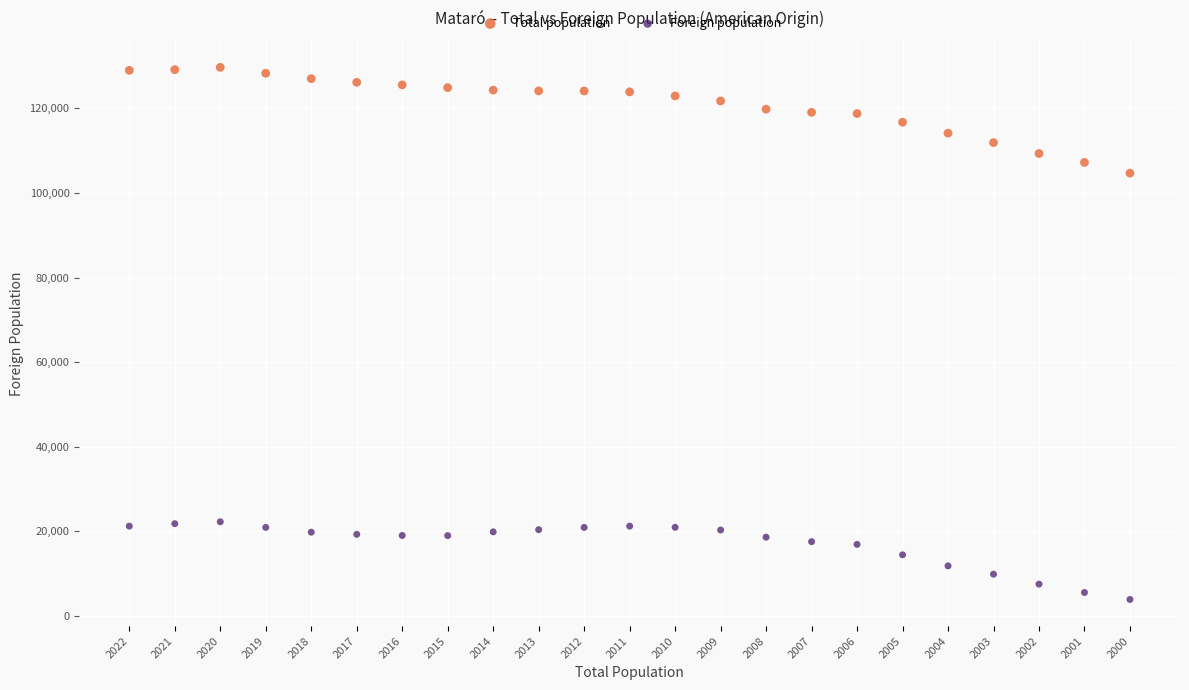

Which series contains the lowest Y value?

Foreign population